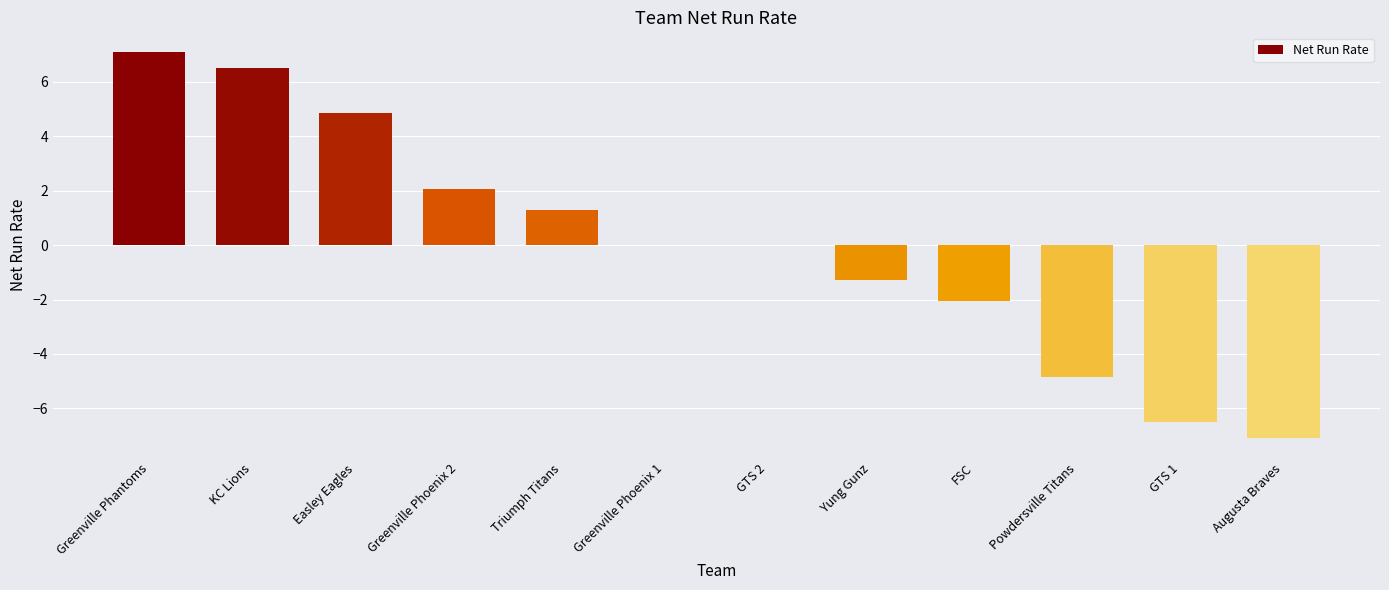

How many categories are shown in the chart?

12